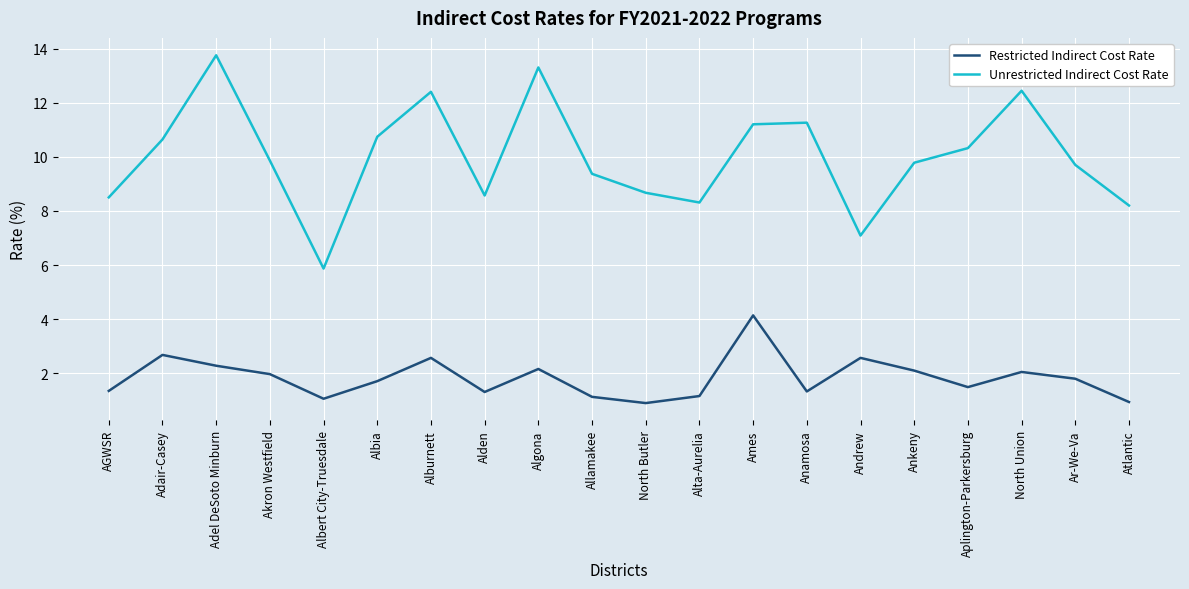

Which category has the highest value in the Restricted Indirect Cost Rate series?

Ames